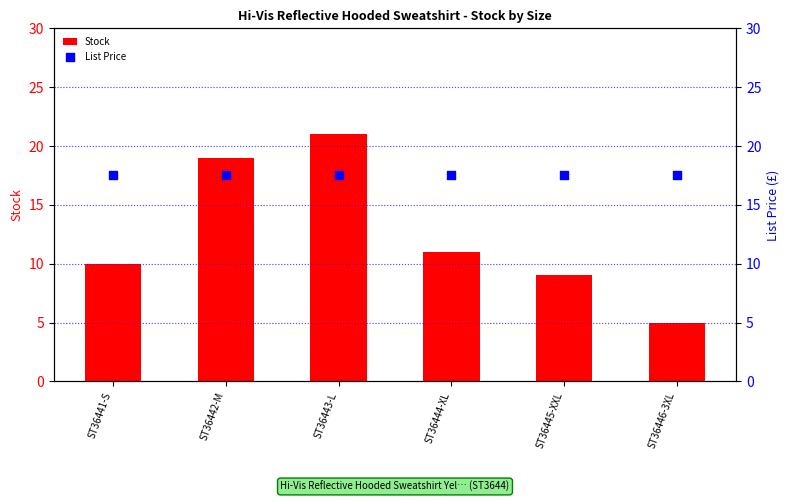

Which series contains the lowest Y value?

Stock